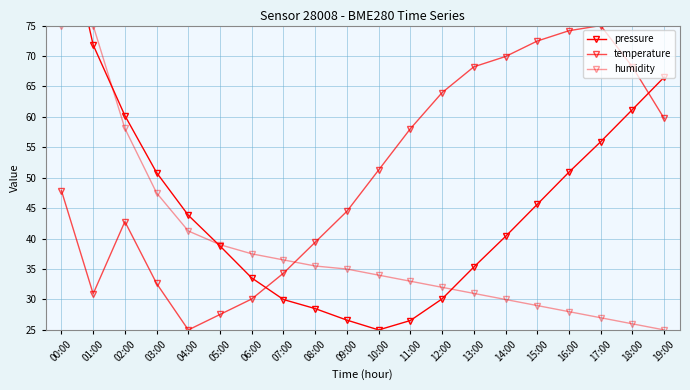

Which has a higher value, 19:00 or 06:00?

19:00